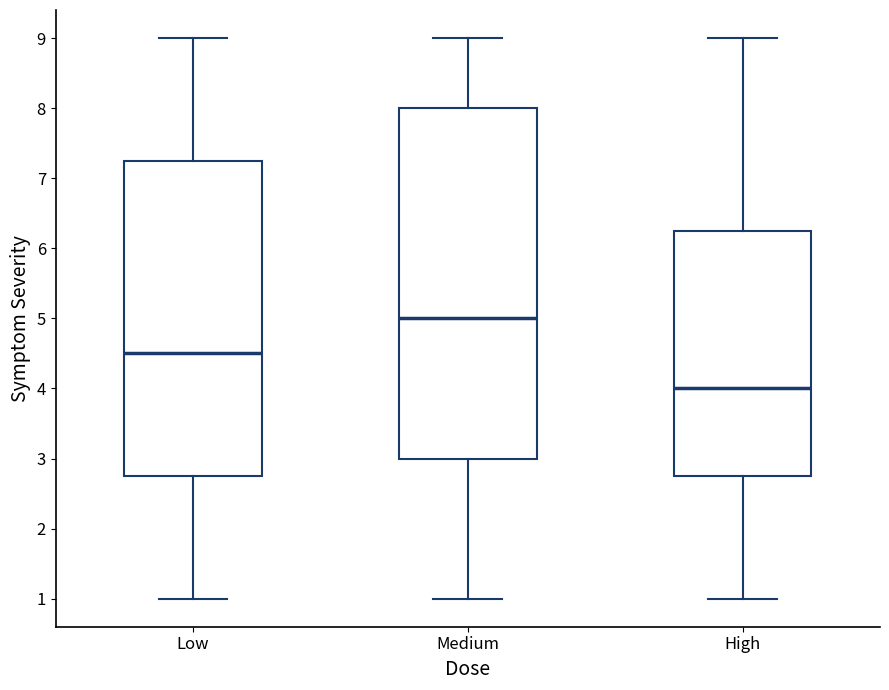

Reading left to right, transcribe this box plot: for each box, give where its median line is, the range the box spans, and where its two whiskers end, as read against the y-axis. The values are not printed on the chart, so give them approximately, as read against the axis.

Low: median 4.5, box 2.8 to 7.3, whiskers 1.0 to 9.0
Medium: median 5.0, box 3.0 to 8.0, whiskers 1.0 to 9.0
High: median 4.0, box 2.8 to 6.3, whiskers 1.0 to 9.0